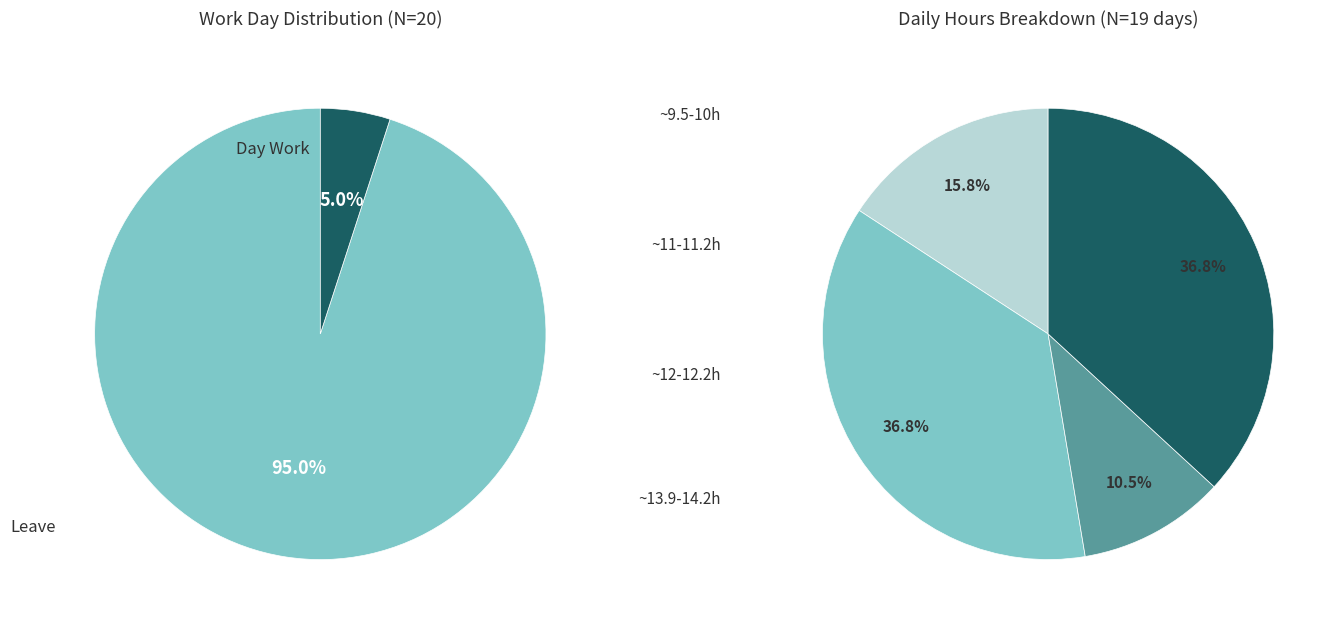

The Over Time 3.0 slice represents 11% of the pie. True or false?

False